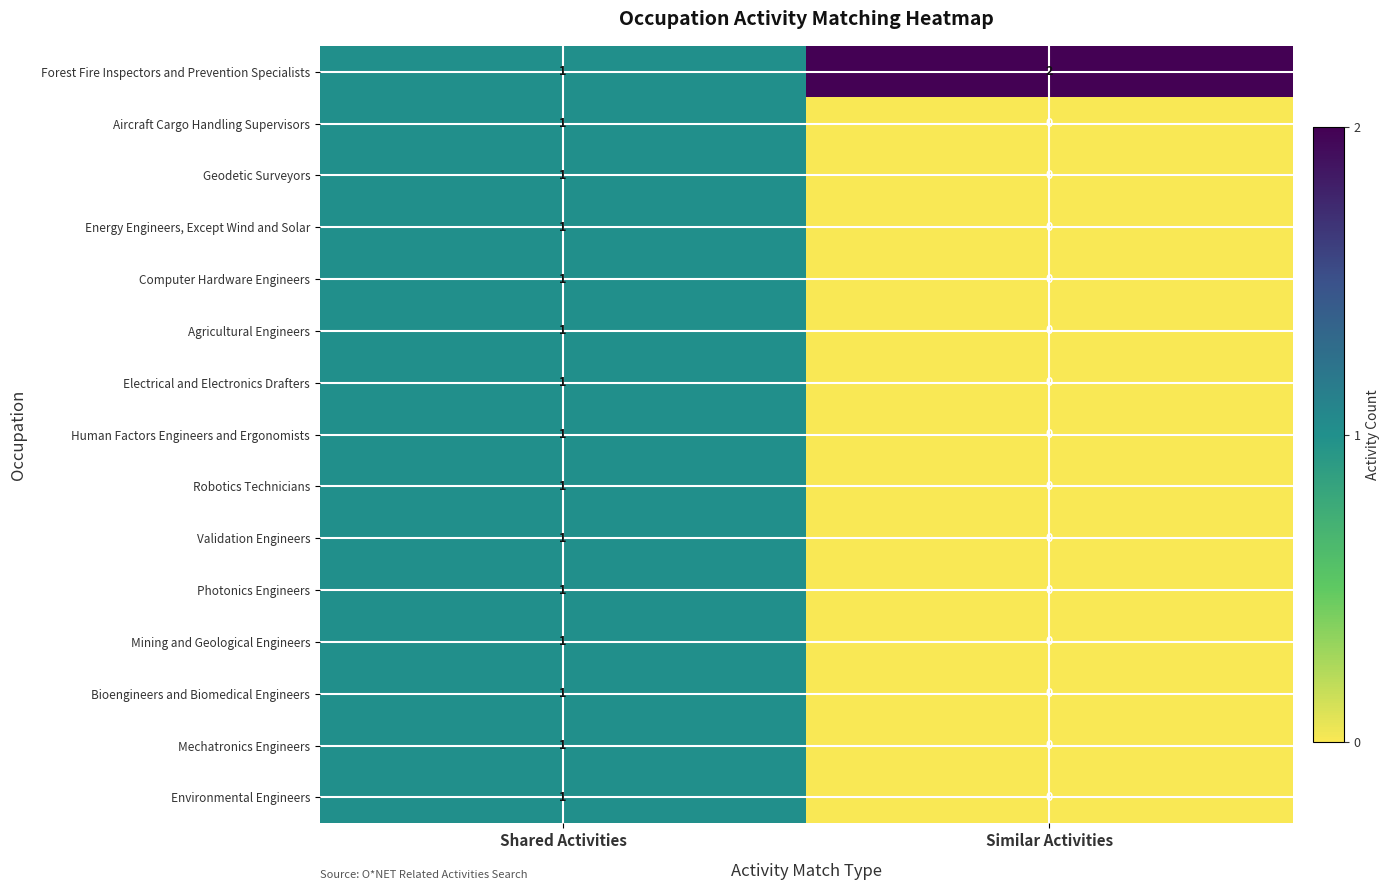

Reading right to left, what are all the values shown in this chart?

Forest Fire Inspectors and Prevention Specialists: 2	1
Aircraft Cargo Handling Supervisors: 0	1
Geodetic Surveyors: 0	1
Energy Engineers, Except Wind and Solar: 0	1
Computer Hardware Engineers: 0	1
Agricultural Engineers: 0	1
Electrical and Electronics Drafters: 0	1
Human Factors Engineers and Ergonomists: 0	1
Robotics Technicians: 0	1
Validation Engineers: 0	1
Photonics Engineers: 0	1
Mining and Geological Engineers: 0	1
Bioengineers and Biomedical Engineers: 0	1
Mechatronics Engineers: 0	1
Environmental Engineers: 0	1